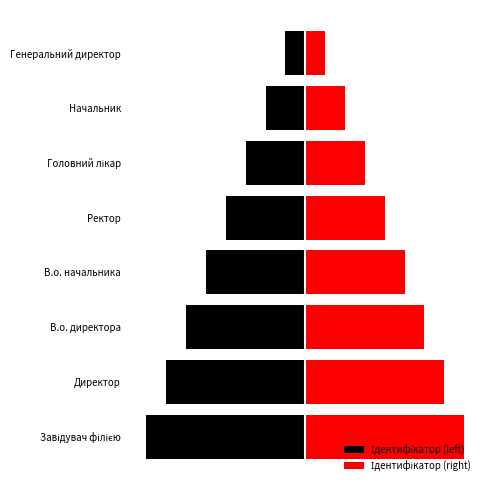

What is the difference between the highest and lowest values at 1?

14